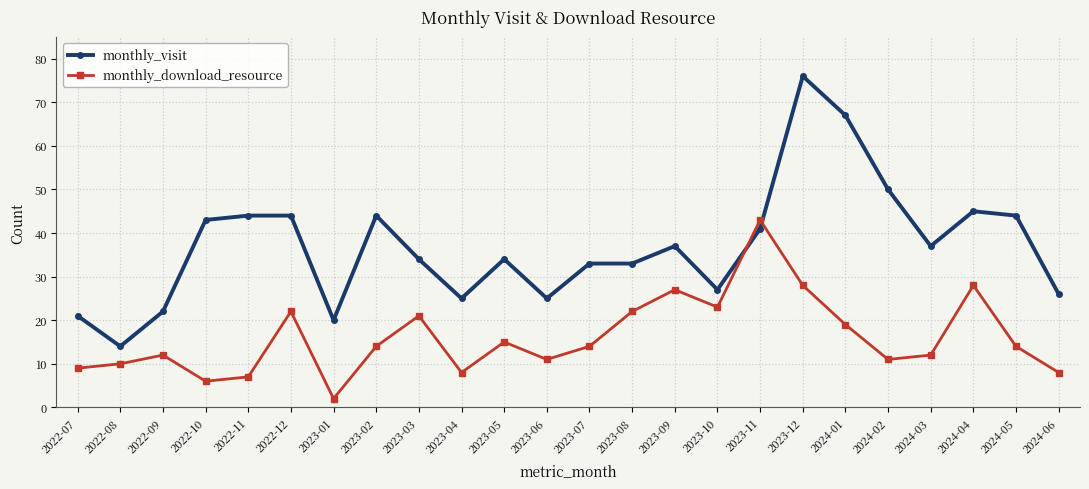

What is the maximum value for monthly_visit?

76